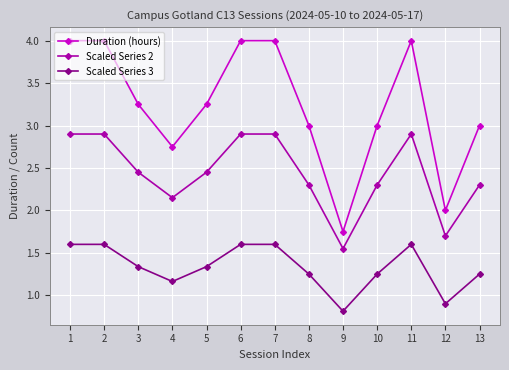

Rank the series by their average value, from highest to lowest.

Duration (hours), Scaled Series 2, Scaled Series 3